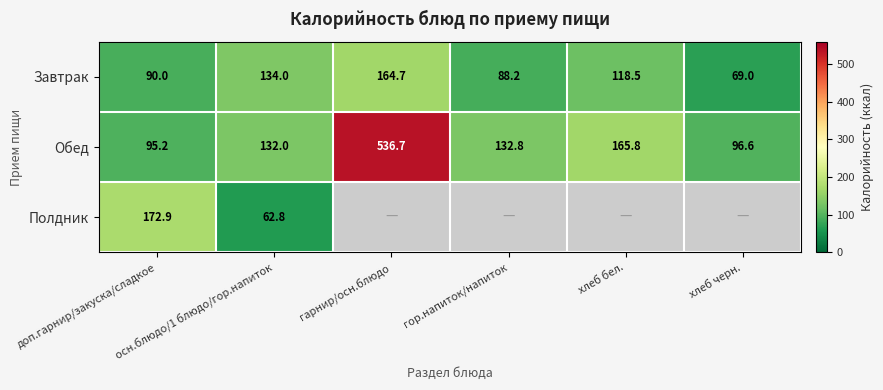

What is the minimum value for Обед?

95.2